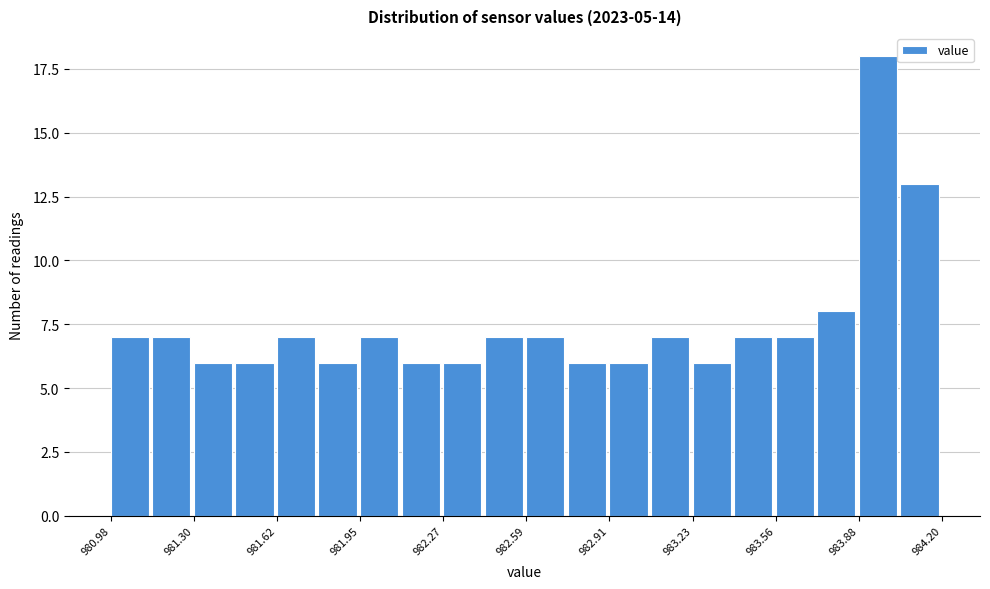

Around what value on the x-axis is the tallest bar? Give the approximate position of its centre, as read against the axis.

983.95